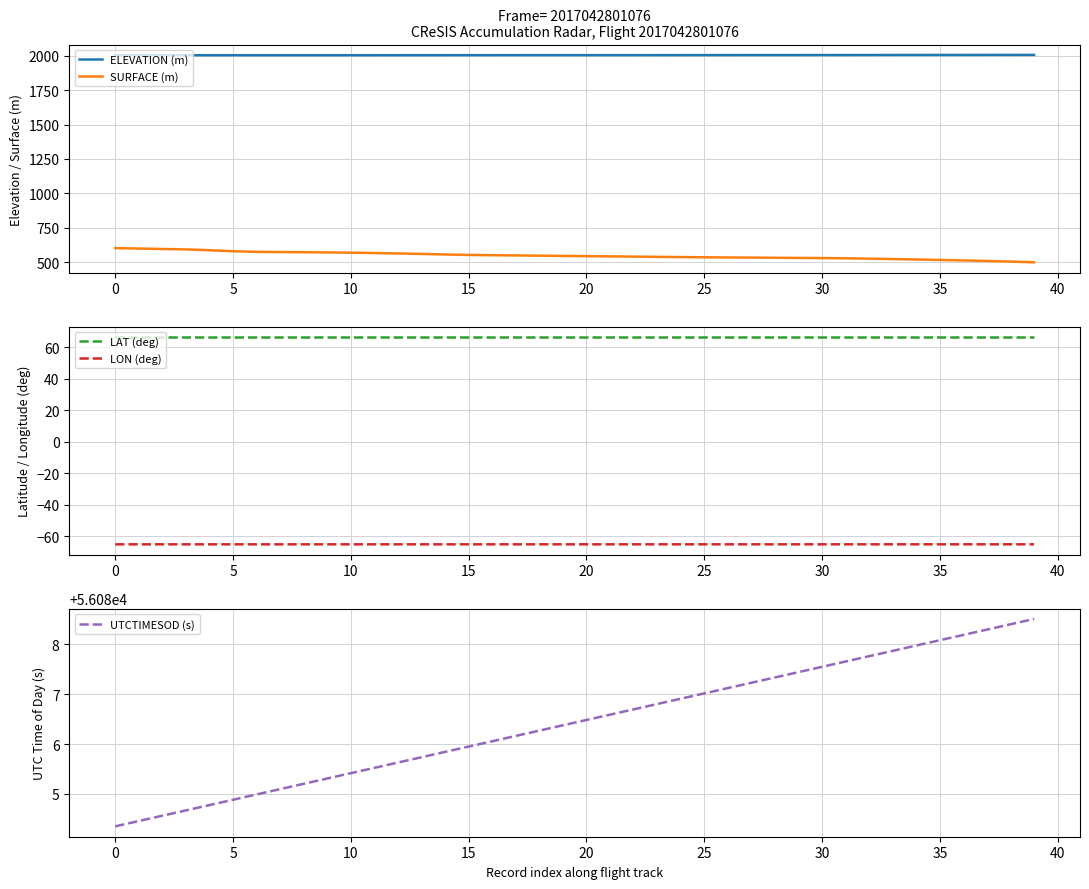

What is the difference between the ELEVATION (m) values at 24 and 31?

0.6